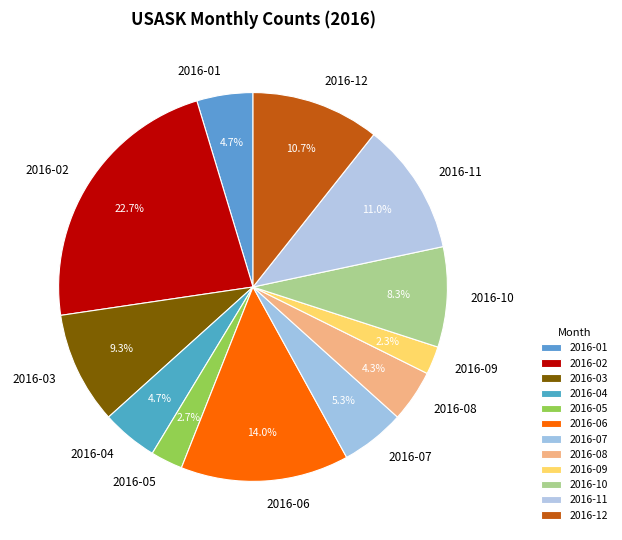

True or false: 2016-10 accounts for 8% of the total.

True